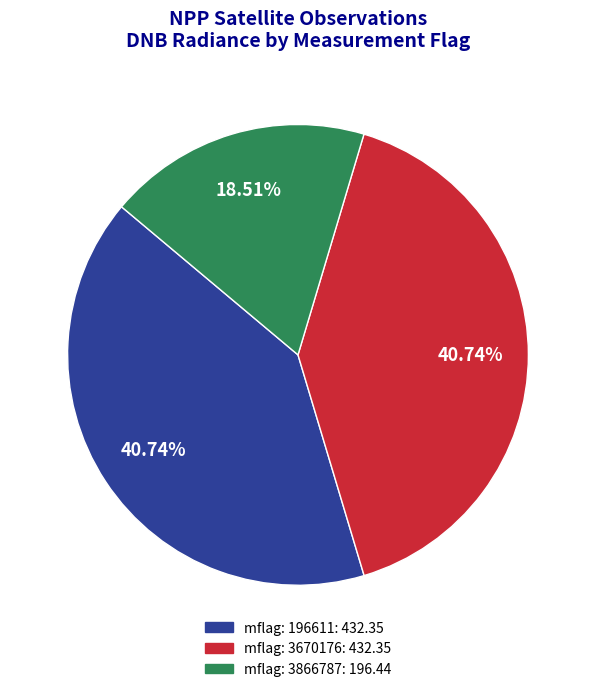

Is there any slice that represents more than half of the pie?

No